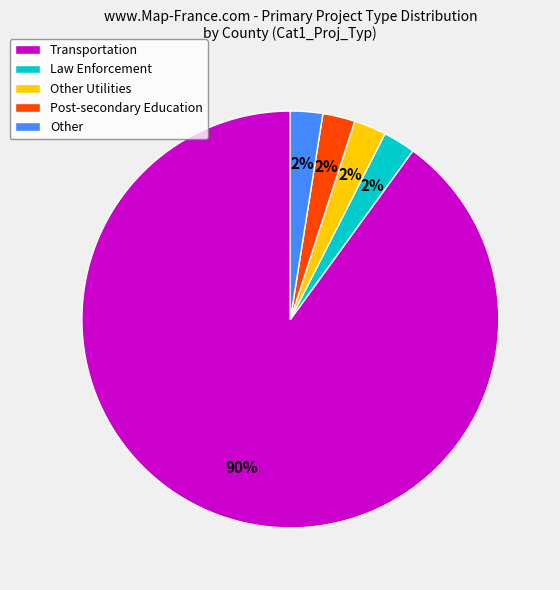

Is the sum of Other and Post-secondary Education greater than half?

No